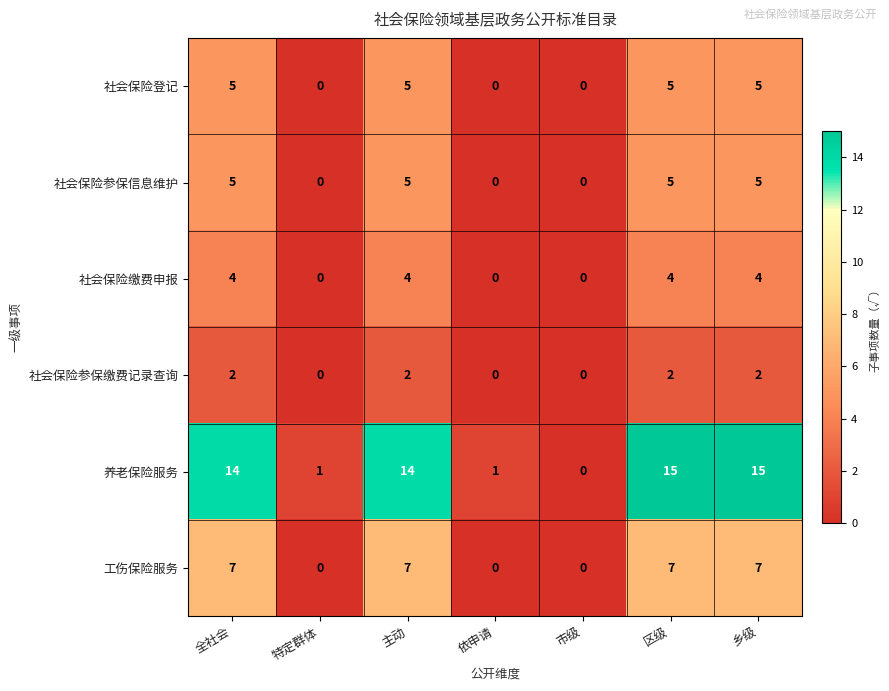

The 工伤保险服务 series shows 7 at 主动. True or false?

True